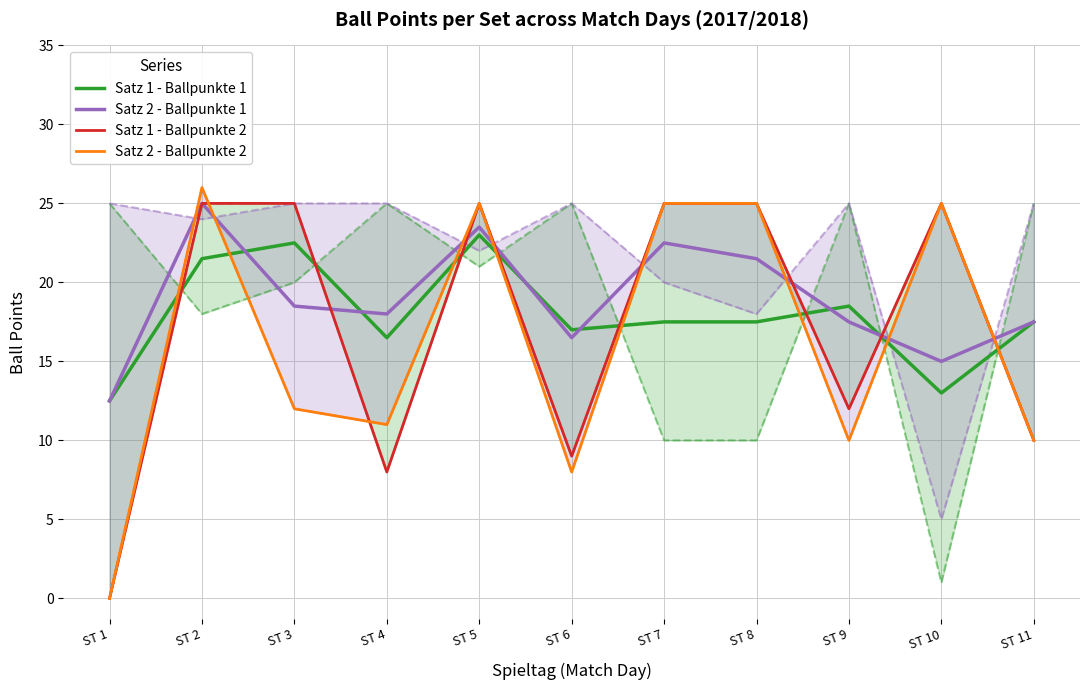

Which series has the widest spread of values?

Satz 2 - Ballpunkte 2